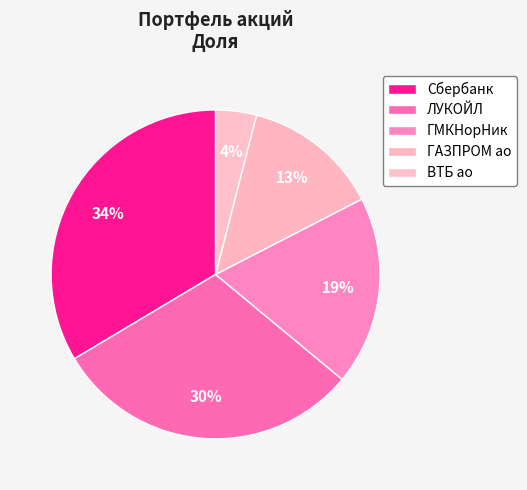

Is ЛУКОЙЛ the majority of the pie?

No